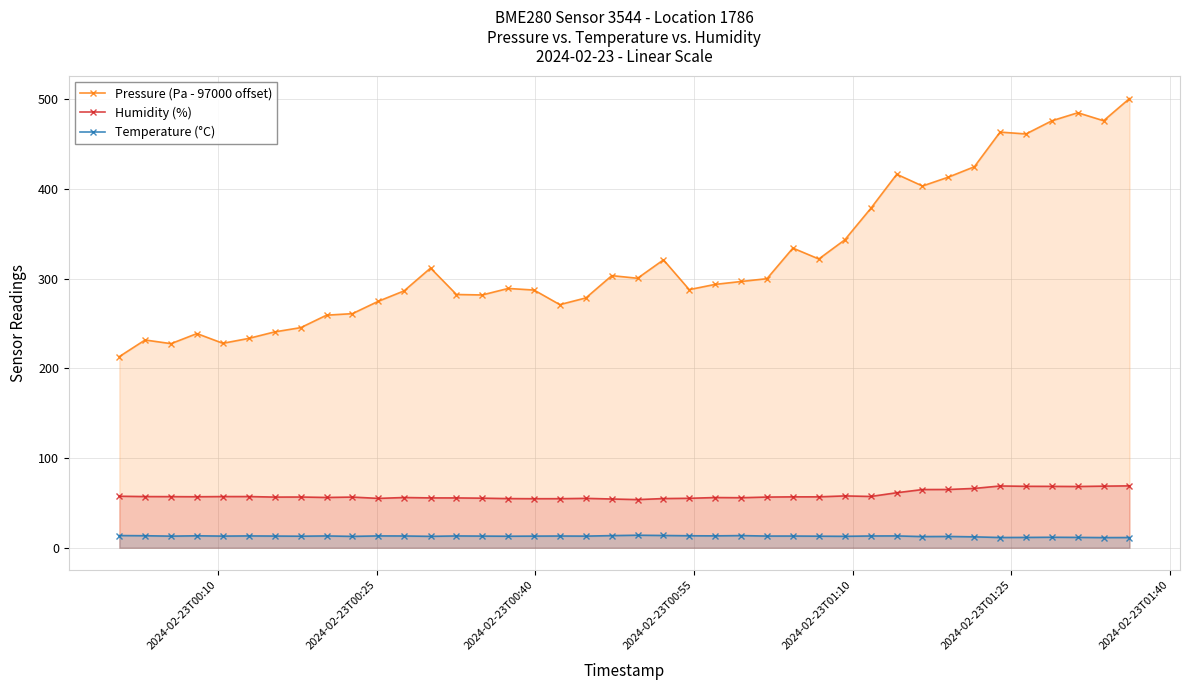

Which series has the largest range (max minus min)?

Pressure (Pa - 97000 offset)